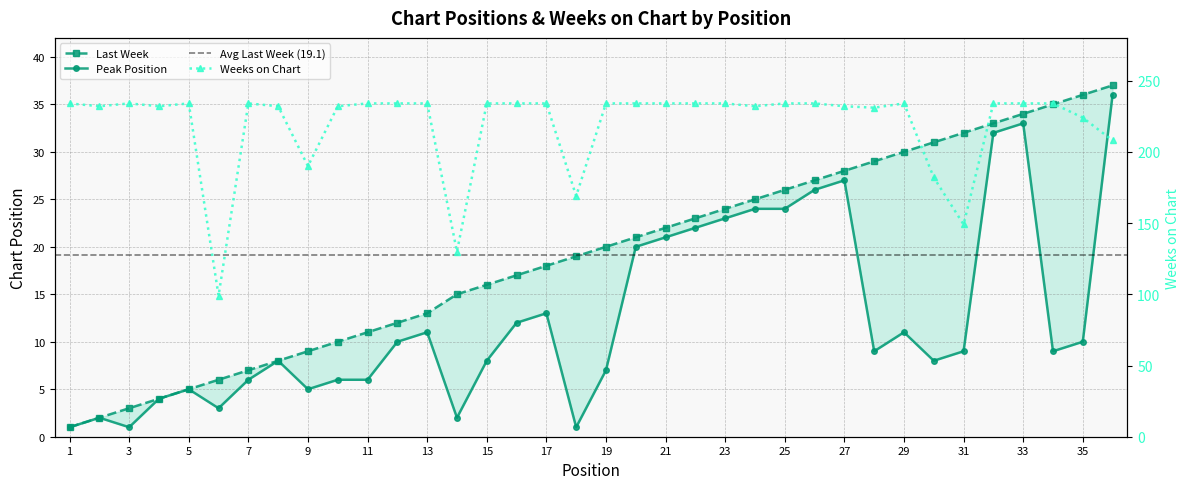

What is the minimum value shown in the chart?

1